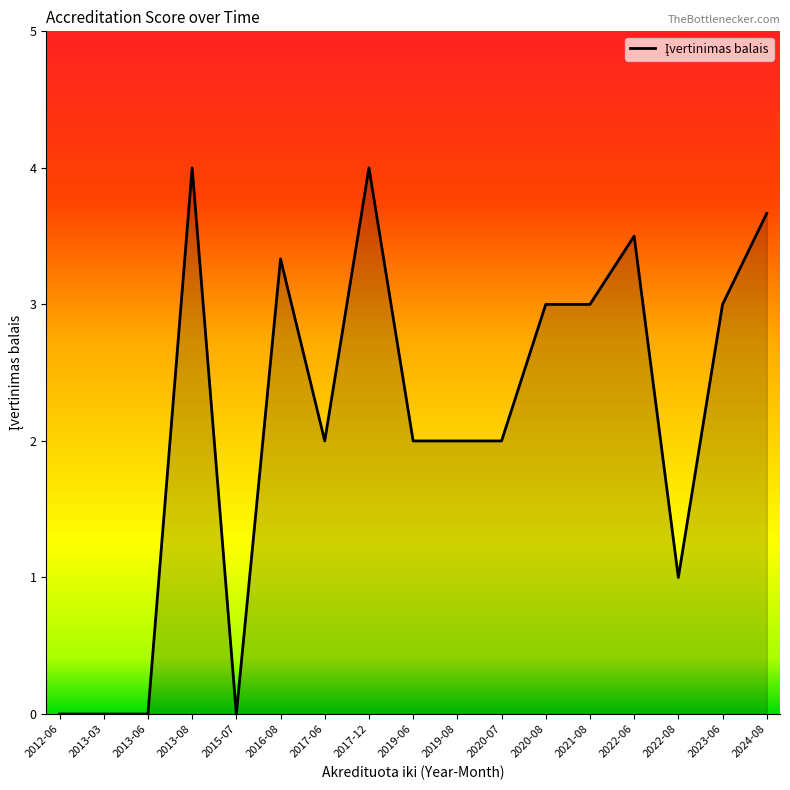

Is it true that the value at 2013-03 is 2.4?

False